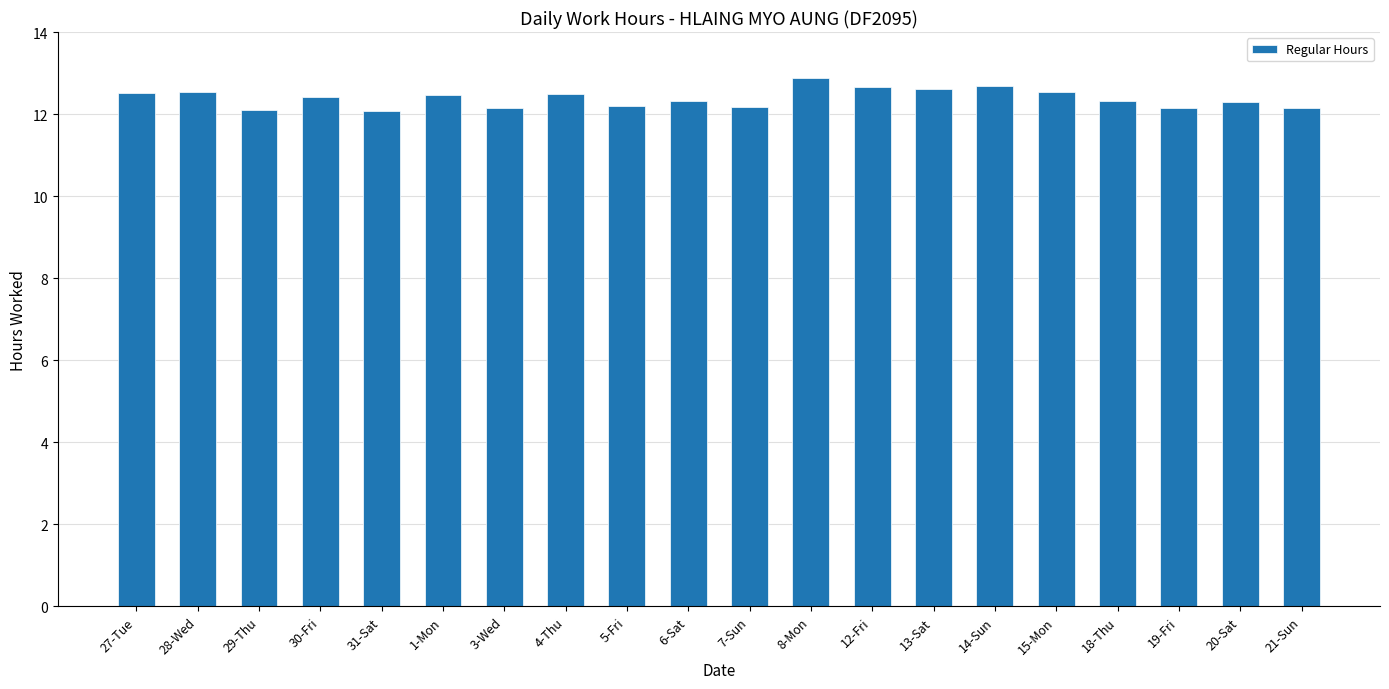

How many bars are there in total?

20